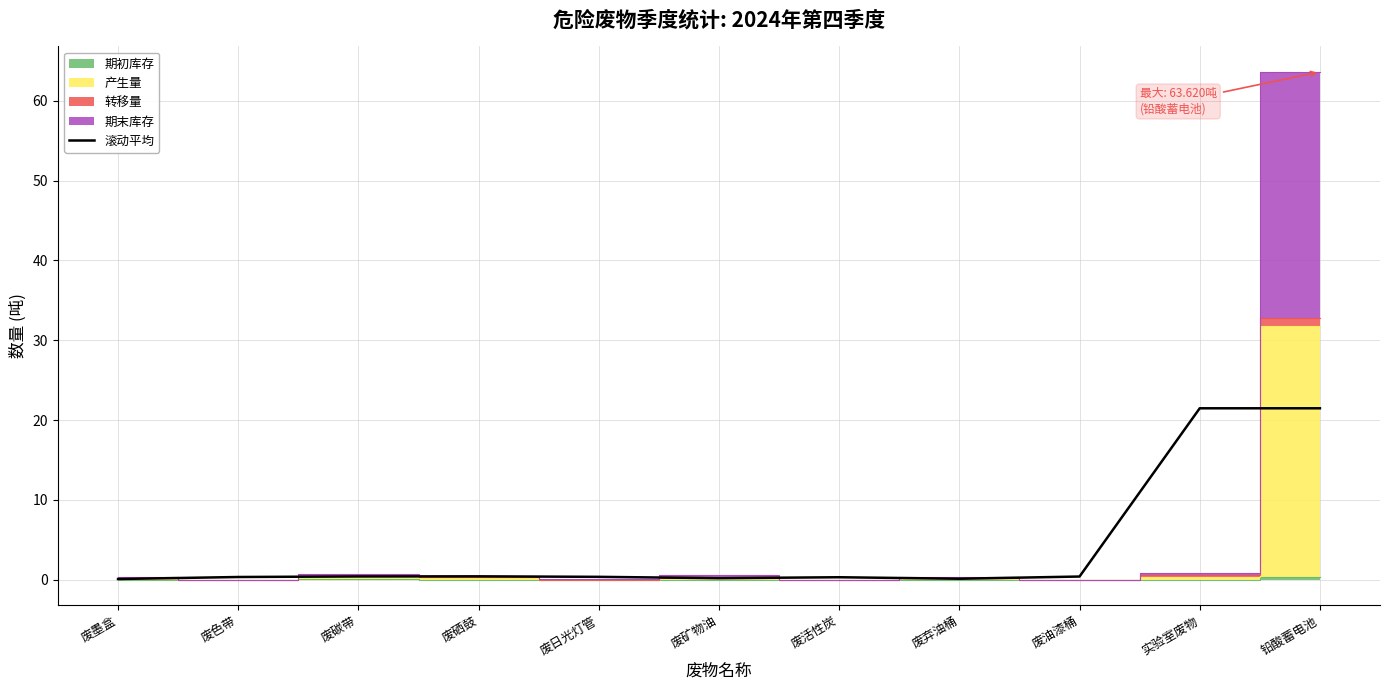

List the labels in order of value, smallest first.

废墨盒, 废弃油桶, 废矿物油, 废活性炭, 废色带, 废日光灯管, 废油漆桶, 废碳带, 废硒鼓, 实验室废物, 铅酸蓄电池